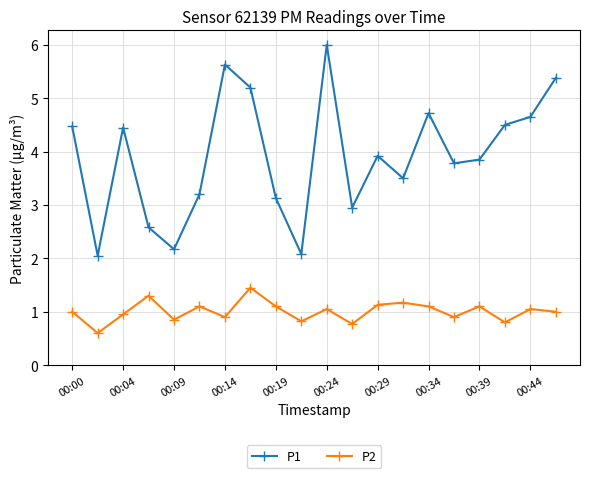

Which series has the largest total across all categories?

P1